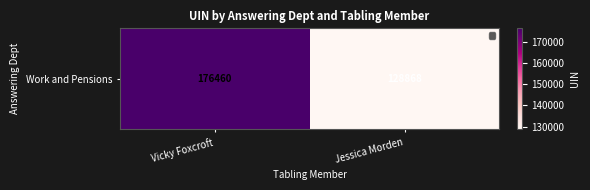

What is the difference between the values at Vicky Foxcroft and Jessica Morden?

47592